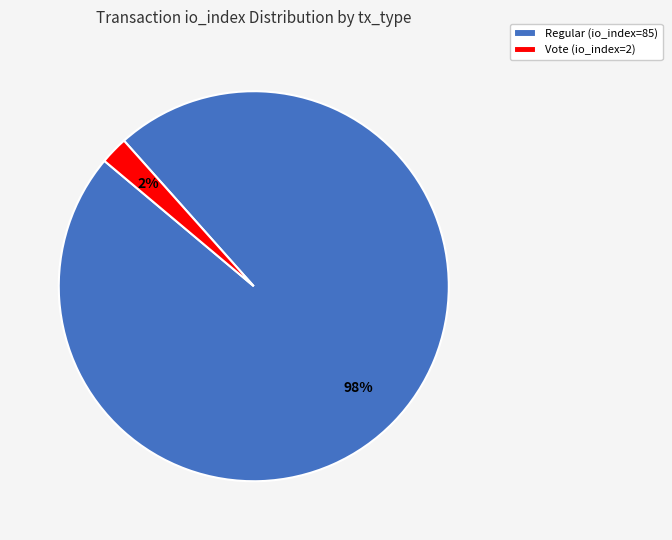

What percentage is the Regular (io_index=85) slice, to the nearest percent?

98%